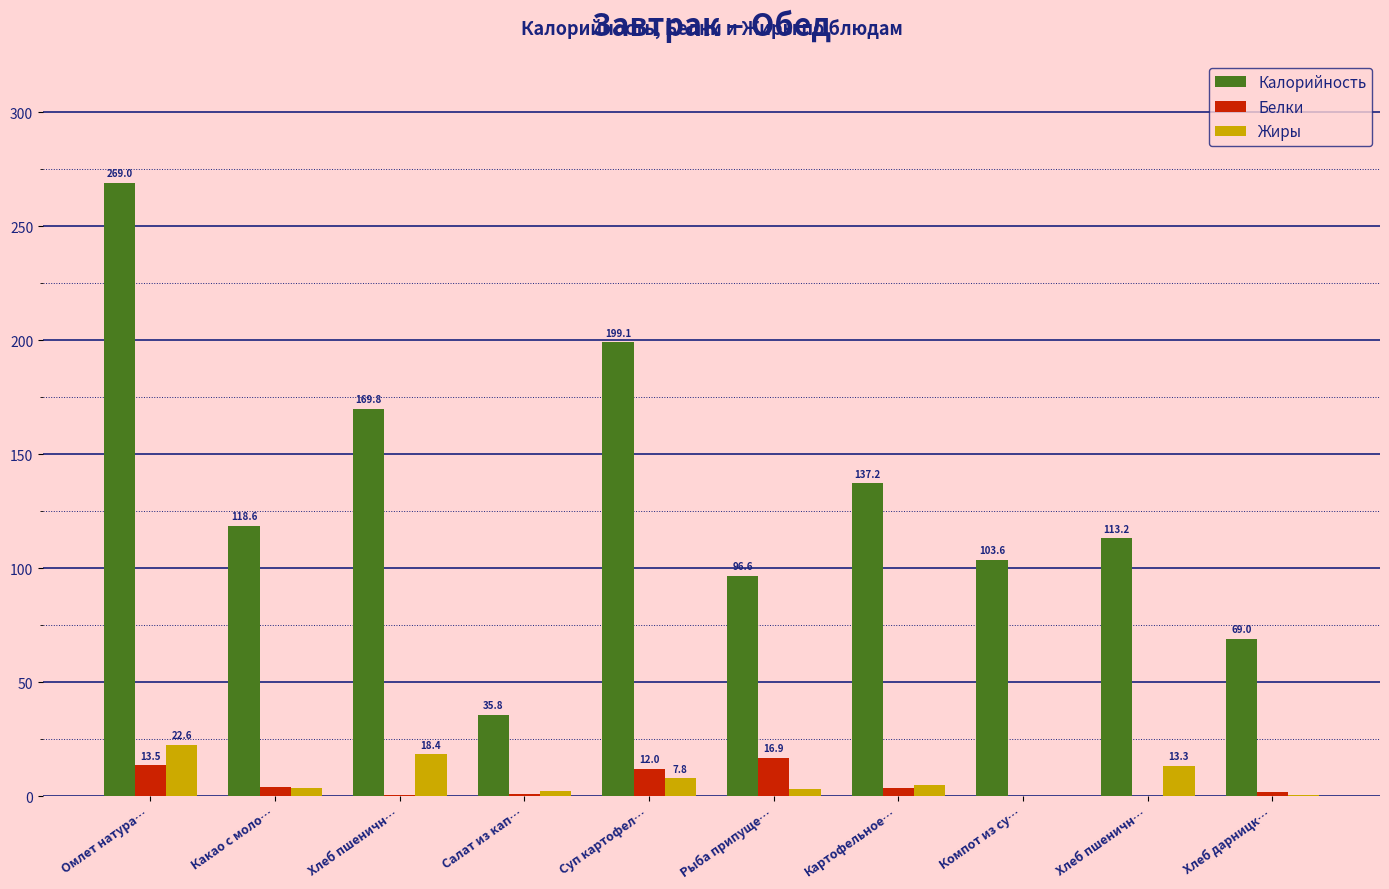

How many data points does each series have?

10